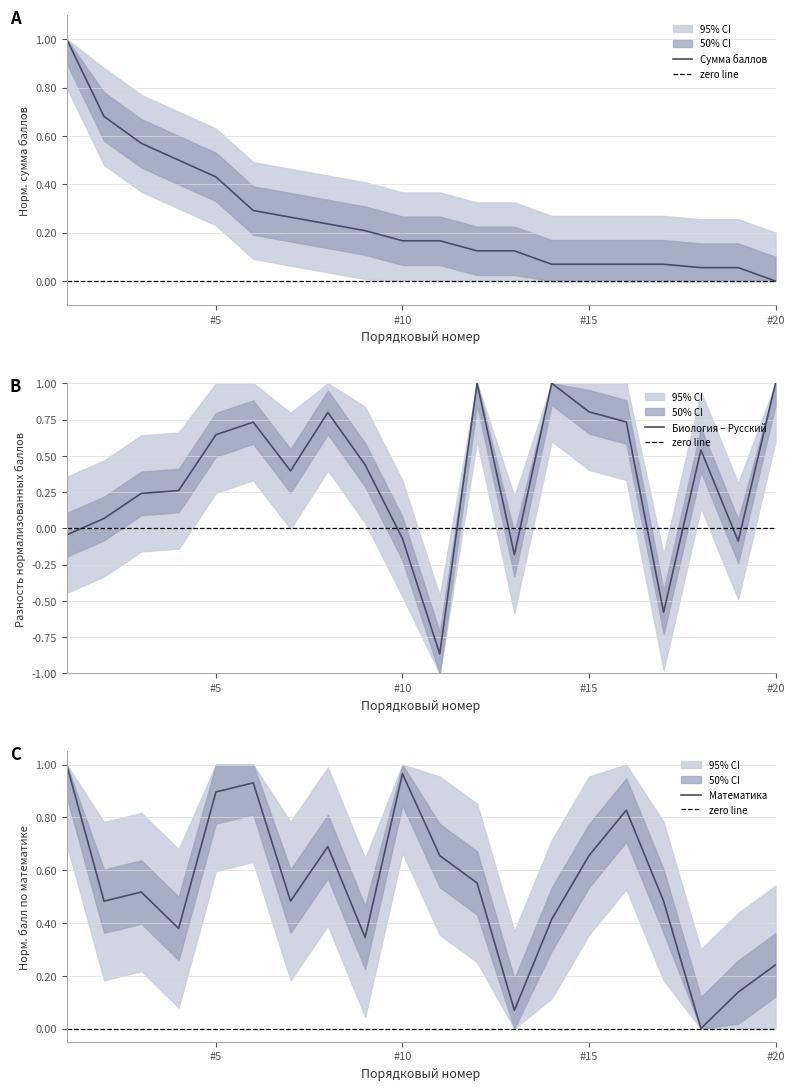

How many times do Сумма баллов and Математика cross each other?

5